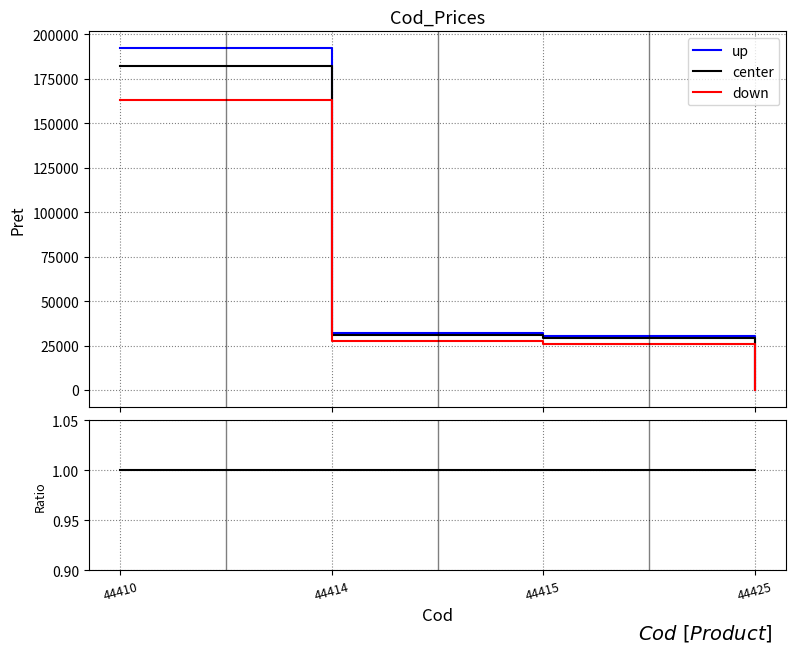

True or false: up and center cross at least once.

False